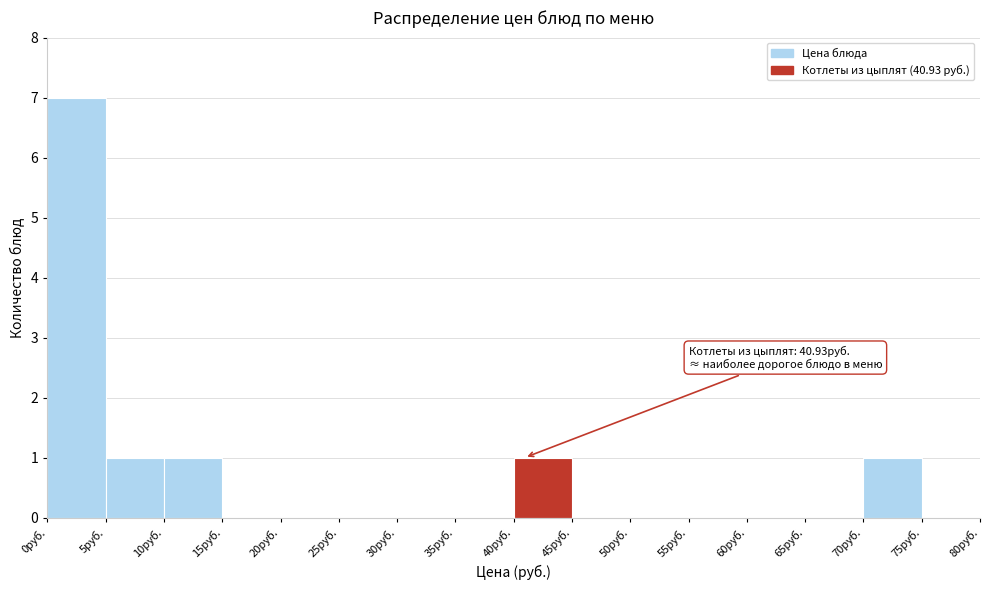

Which range on the x-axis has the tallest bar?

0 to 5